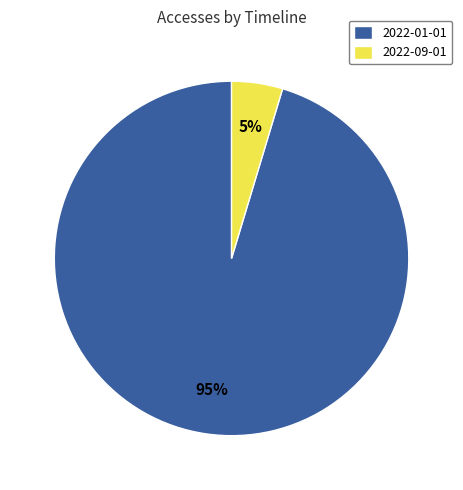

The 2022-01-01 slice represents 95% of the pie. True or false?

True